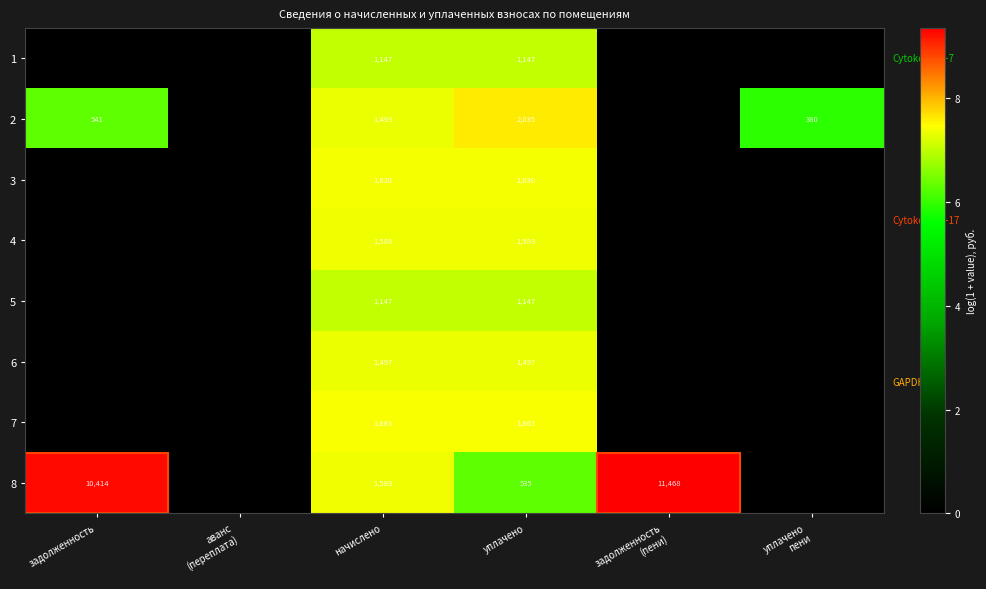

The 6 series shows 1497 at уплачено. True or false?

True